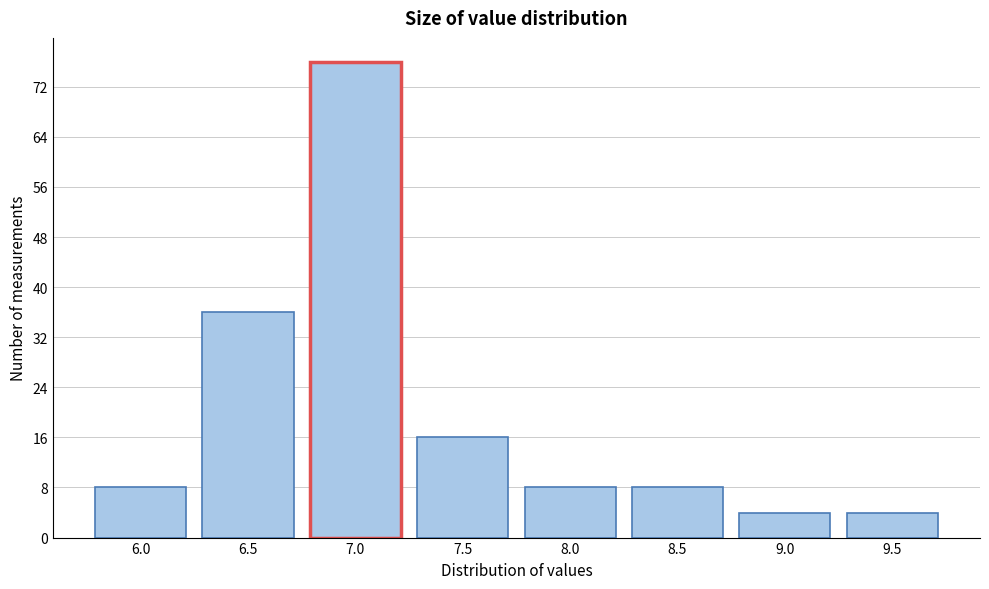

Reading right to left, transcribe all the data shown in this chart.

4	4	8	8	16	76	36	8